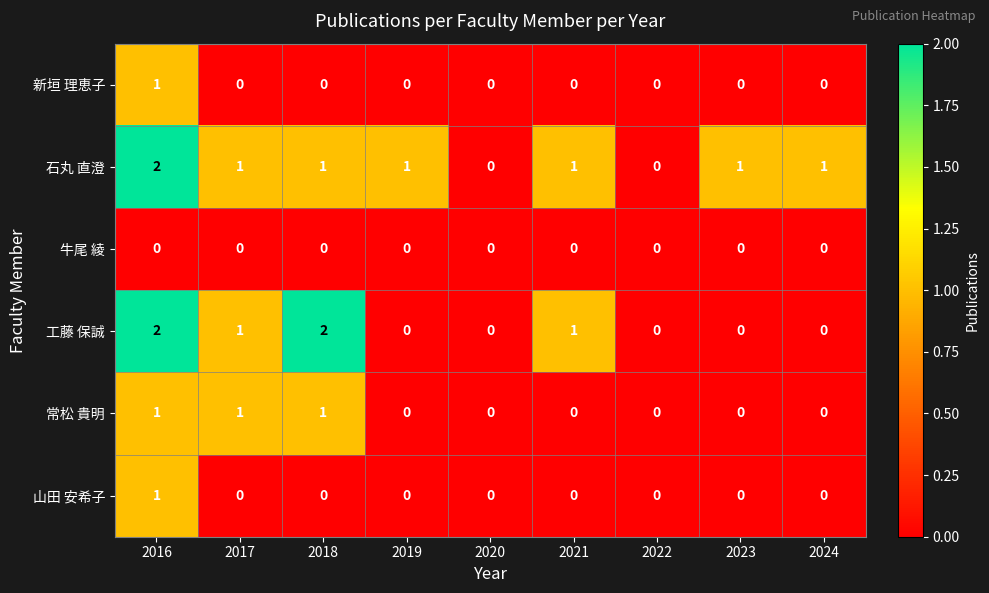

Count the 常松 貴明 values in the range 0 to 1.

9